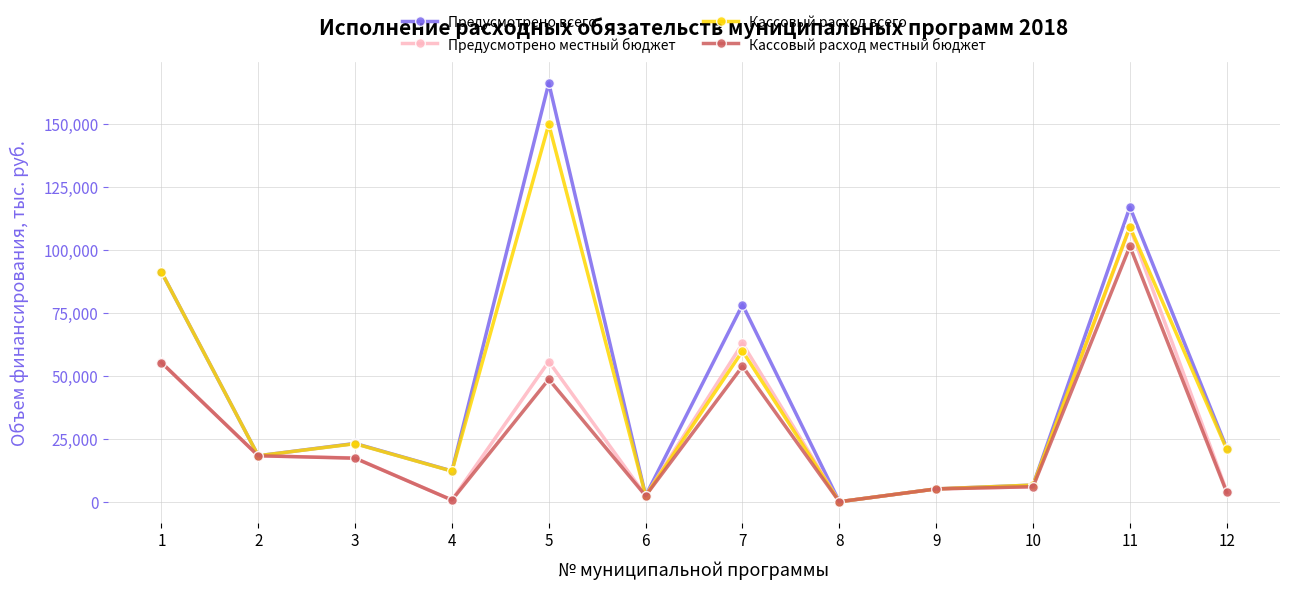

How many values in the Кассовый расход всего series exceed 20899?

6